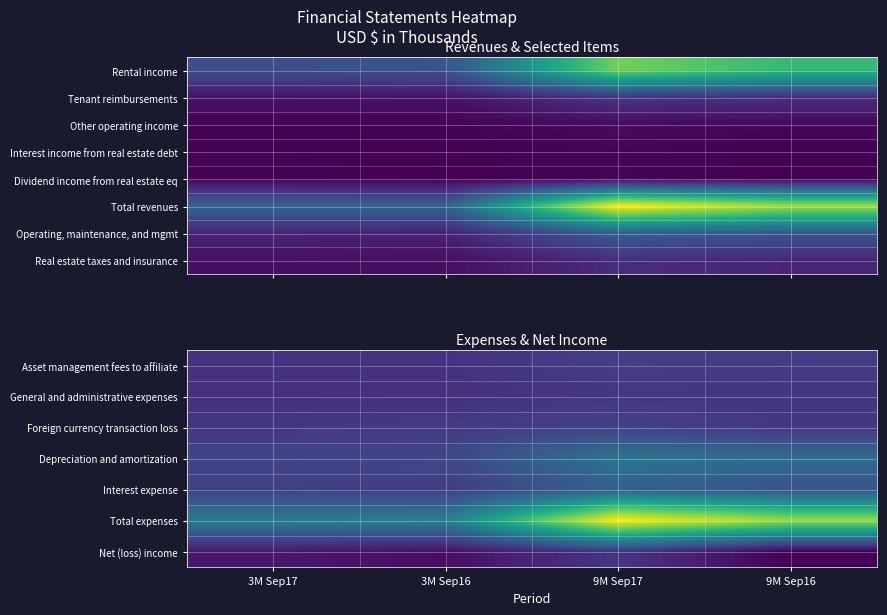

What is the total value across all series at 3M Sep17?

72793